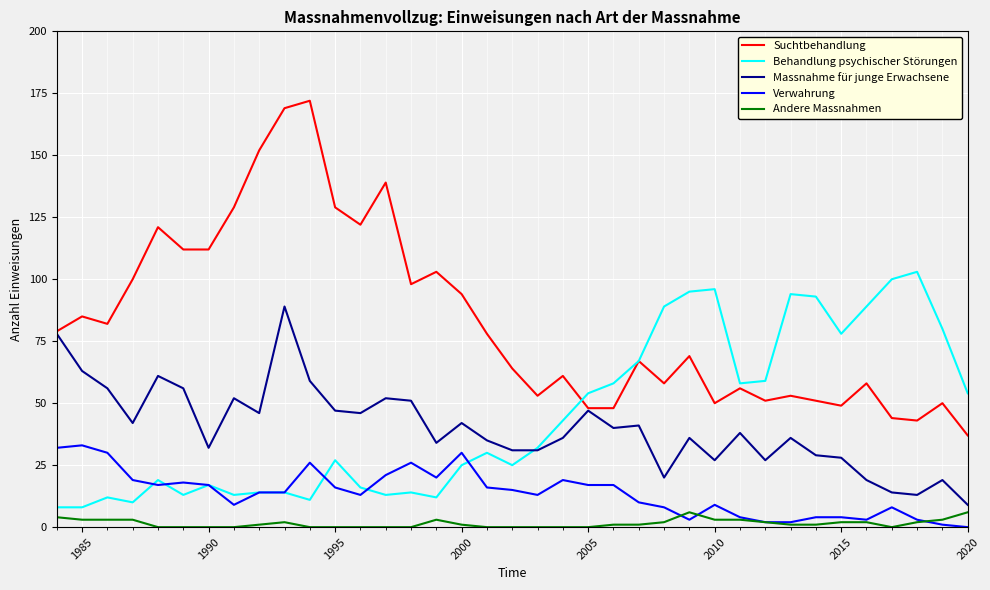

Reading left to right, transcribe all the data shown in this chart.

Suchtbehandlung: 79	85	82	100	121	112	112	129	152	169	172	129	122	139	98	103	94	78	64	53	61	48	48	67	58	69	50	56	51	53	51	49	58	44	43	50	37
Behandlung psychischer Störungen: 8	8	12	10	19	13	17	13	14	14	11	27	16	13	14	12	25	30	25	32	43	54	58	67	89	95	96	58	59	94	93	78	89	100	103	80	54
Massnahme für junge Erwachsene: 78	63	56	42	61	56	32	52	46	89	59	47	46	52	51	34	42	35	31	31	36	47	40	41	20	36	27	38	27	36	29	28	19	14	13	19	9
Verwahrung: 32	33	30	19	17	18	17	9	14	14	26	16	13	21	26	20	30	16	15	13	19	17	17	10	8	3	9	4	2	2	4	4	3	8	3	1	0
Andere Massnahmen: 4	3	3	3	0	0	0	0	1	2	0	0	0	0	0	3	1	0	0	0	0	0	1	1	2	6	3	3	2	1	1	2	2	0	2	3	6